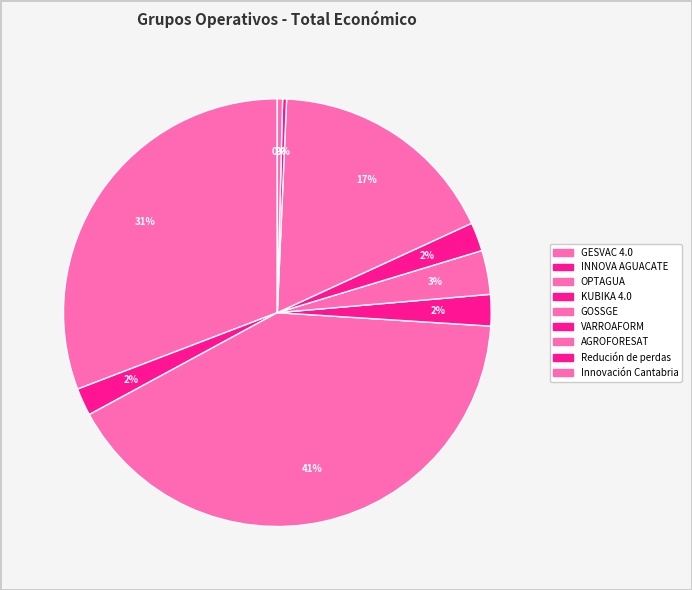

To the nearest percent, what is the combined percentage of OPTAGUA and GESVAC 4.0?

72%